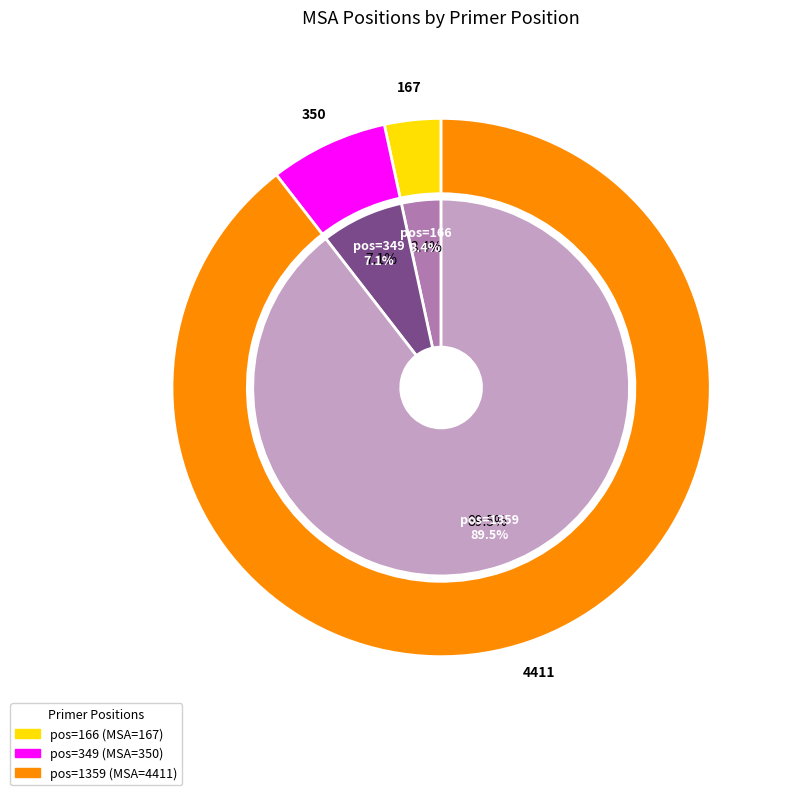

To the nearest percent, what percentage of the pie is 1359?

90%